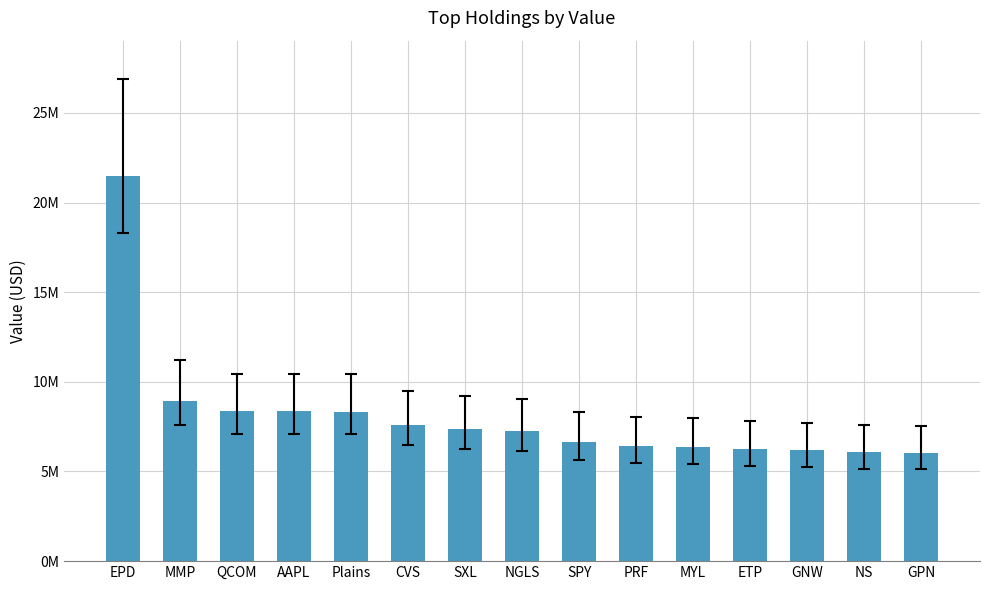

The chart shows a value of 4075323 at NGLS. True or false?

False